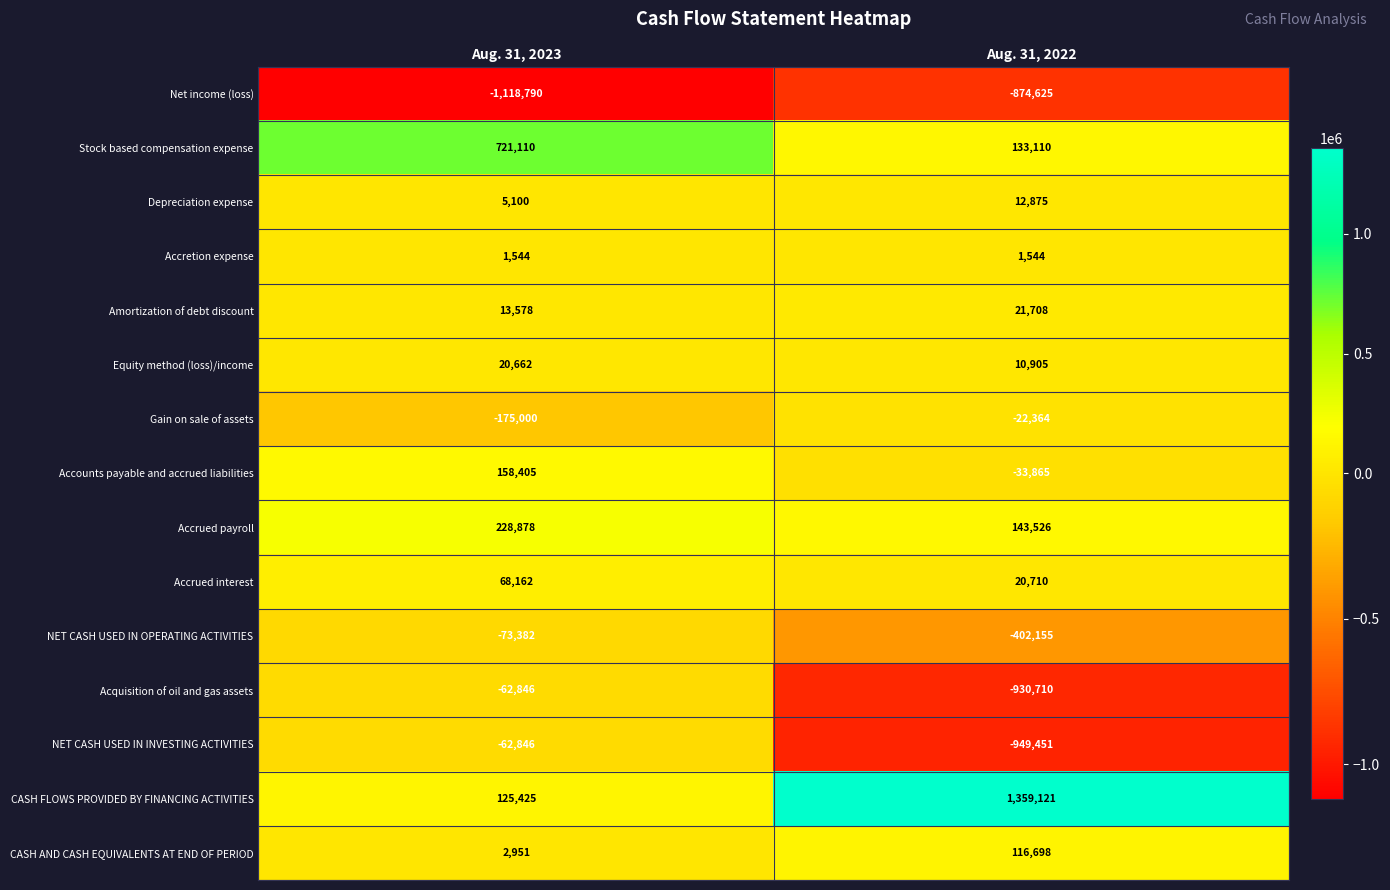

Is the value of CASH AND CASH EQUIVALENTS AT END OF PERIOD at Aug. 31, 2023 greater than the value of Accrued interest at Aug. 31, 2022?

No